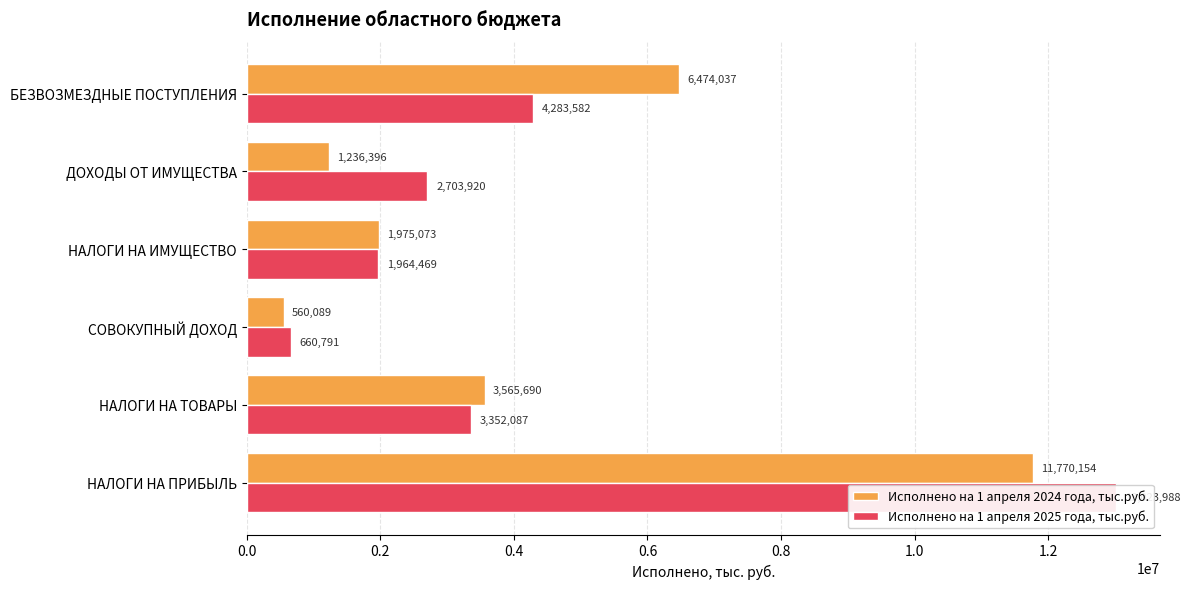

Where is Исполнено на 1 апреля 2024 года, тыс.руб. nearest to the value 6165121?

БЕЗВОЗМЕЗДНЫЕ ПОСТУПЛЕНИЯ